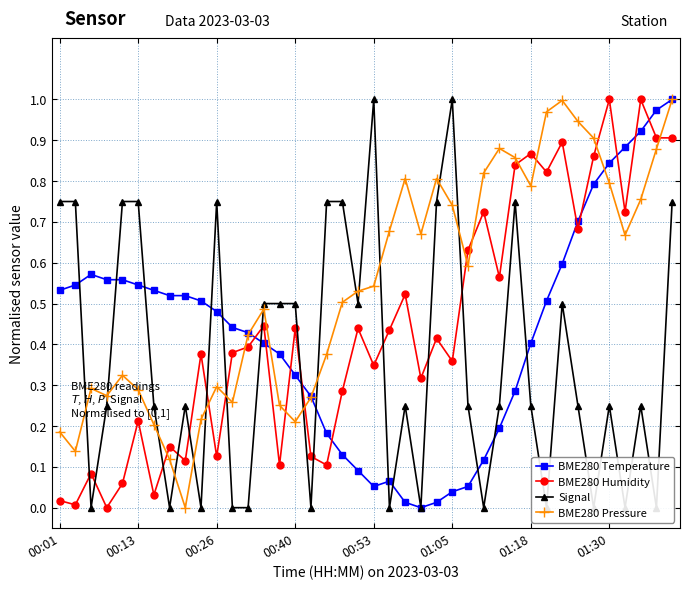

What is the difference between the second highest and second lowest values in the BME280 Pressure series?

0.9